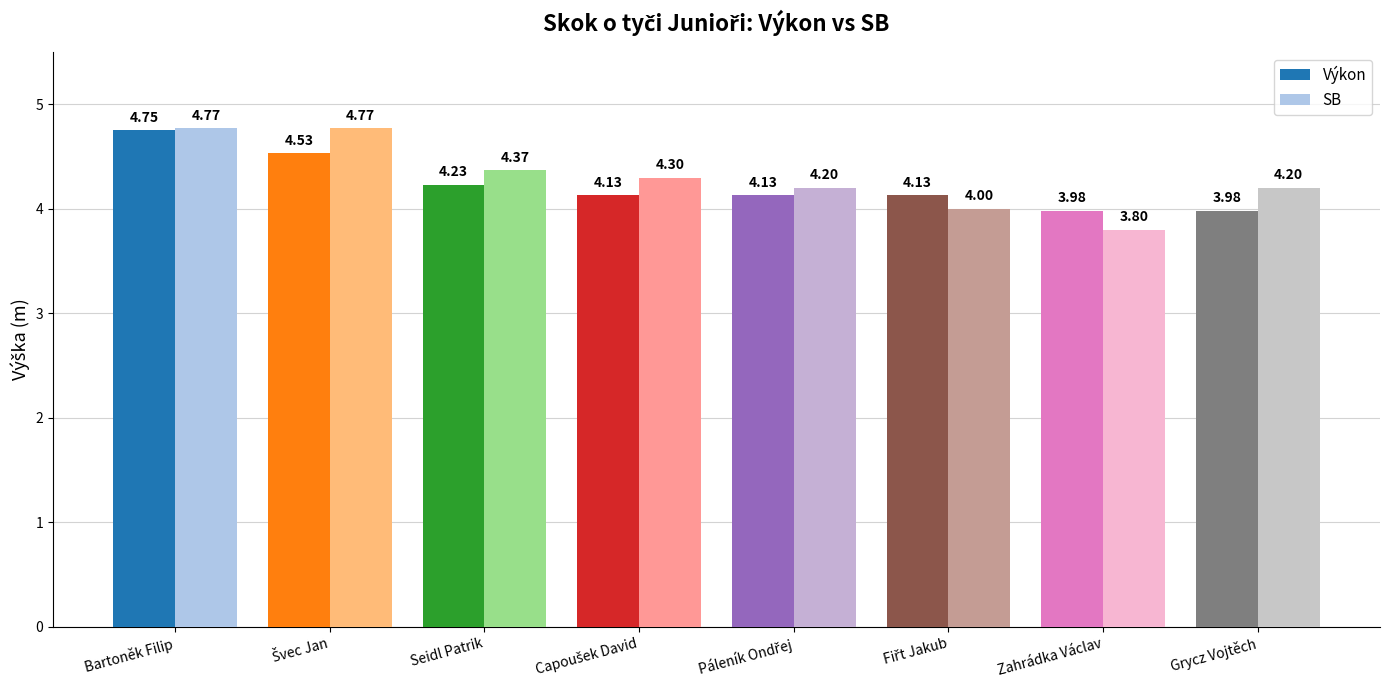

What are all the series names shown in the legend?

Výkon, SB